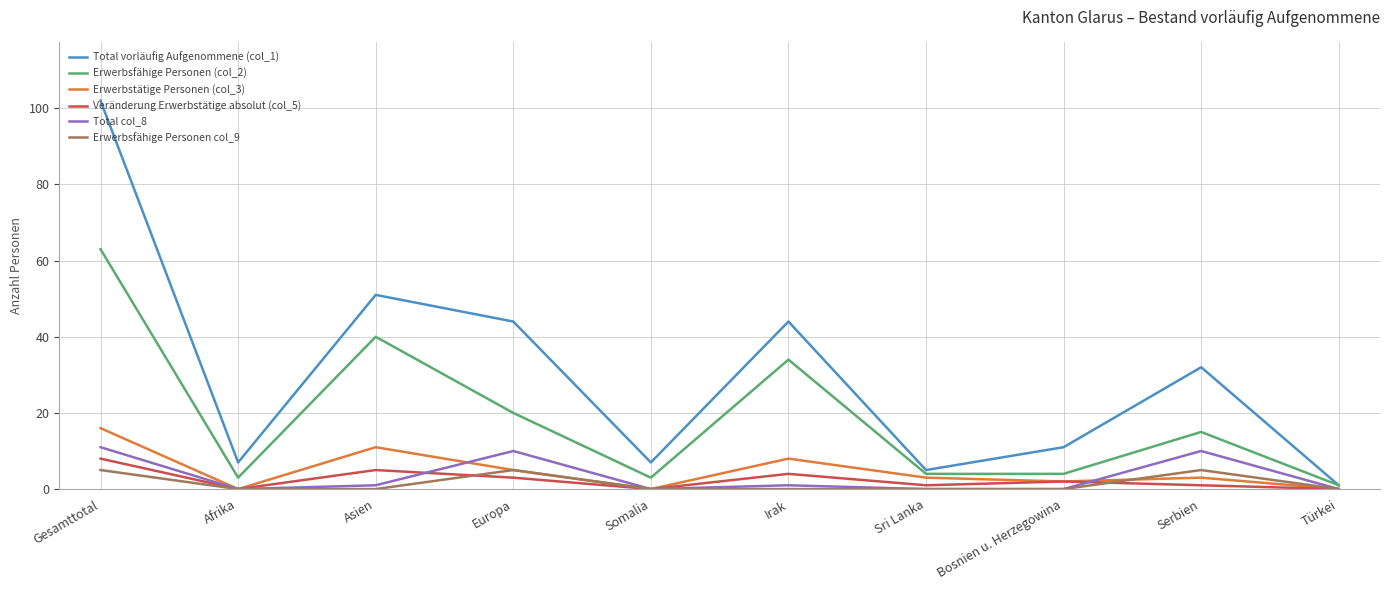

At which label is Veränderung Erwerbstätige absolut (col_5) closest to 4?

Irak